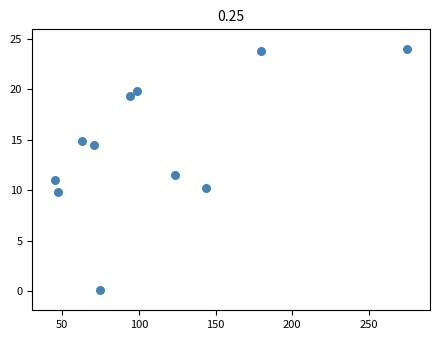

What Y value in the scatter plot is closest to 12?

11.5